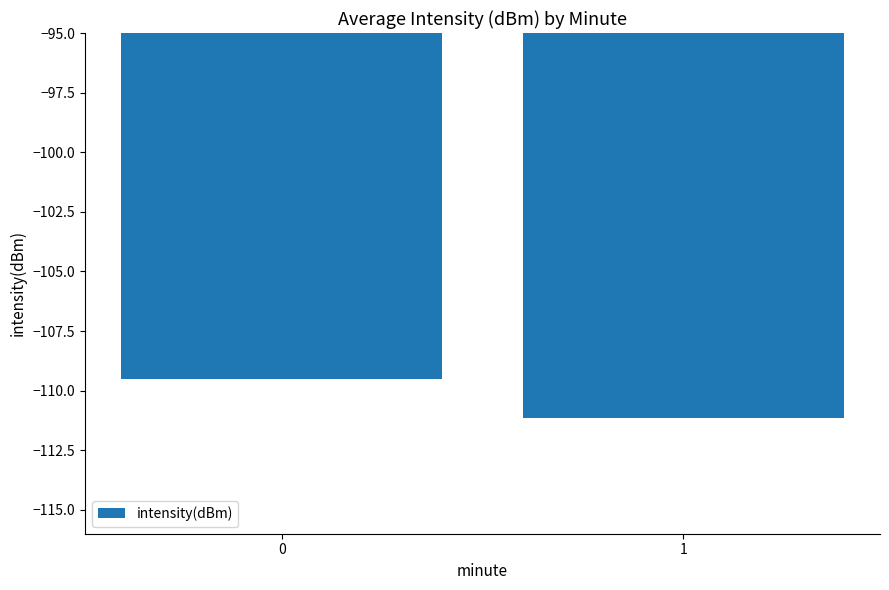

Reading left to right, transcribe all the data shown in this chart.

0=-109.5	1=-111.1